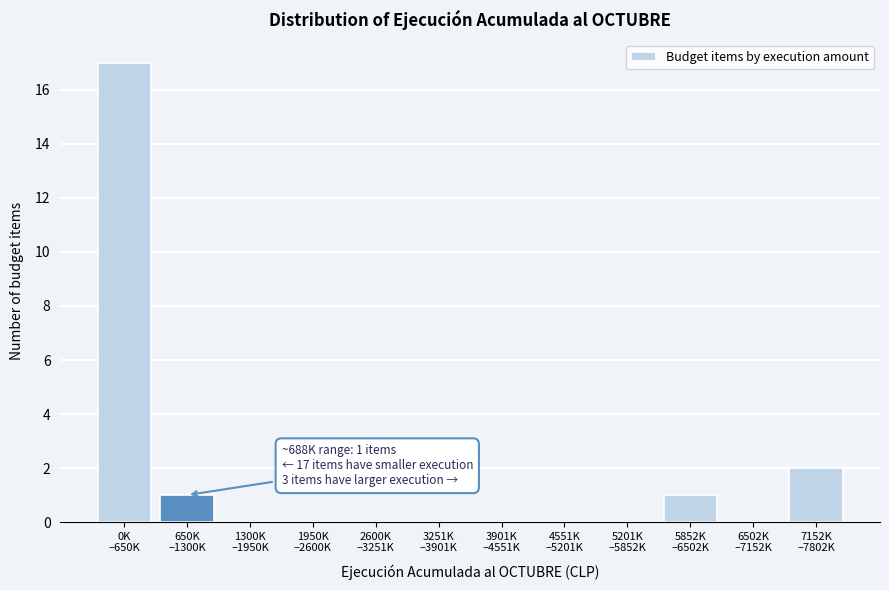

What is the greatest value displayed?

17